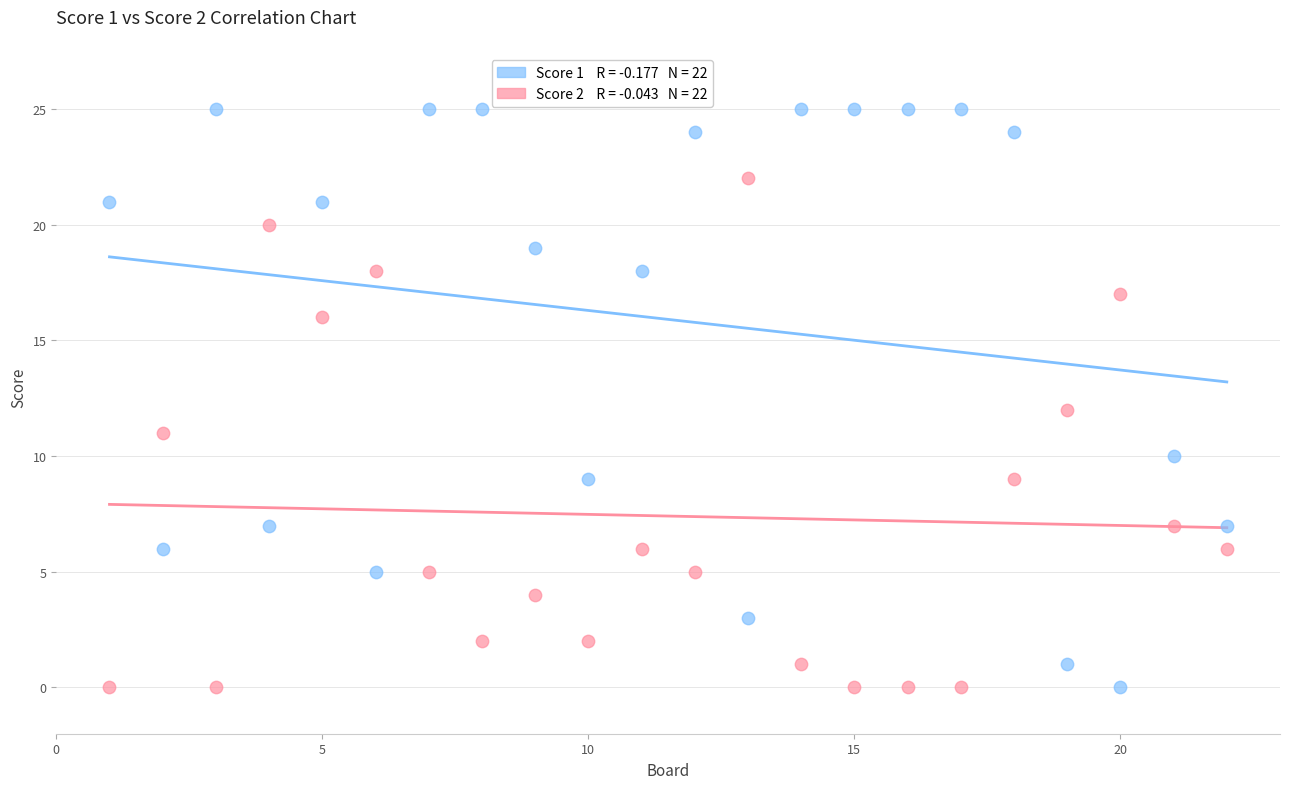

Across all data points, what is the range of Y values (max minus min)?

25